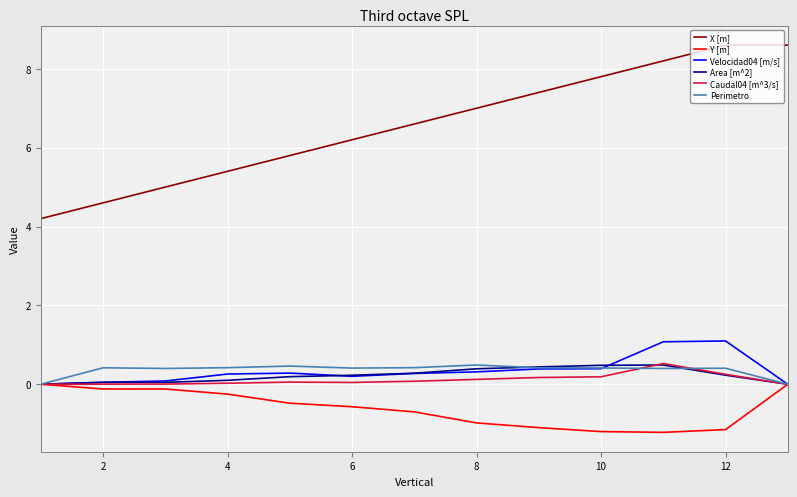

What is the minimum value shown in the chart?

-1.2